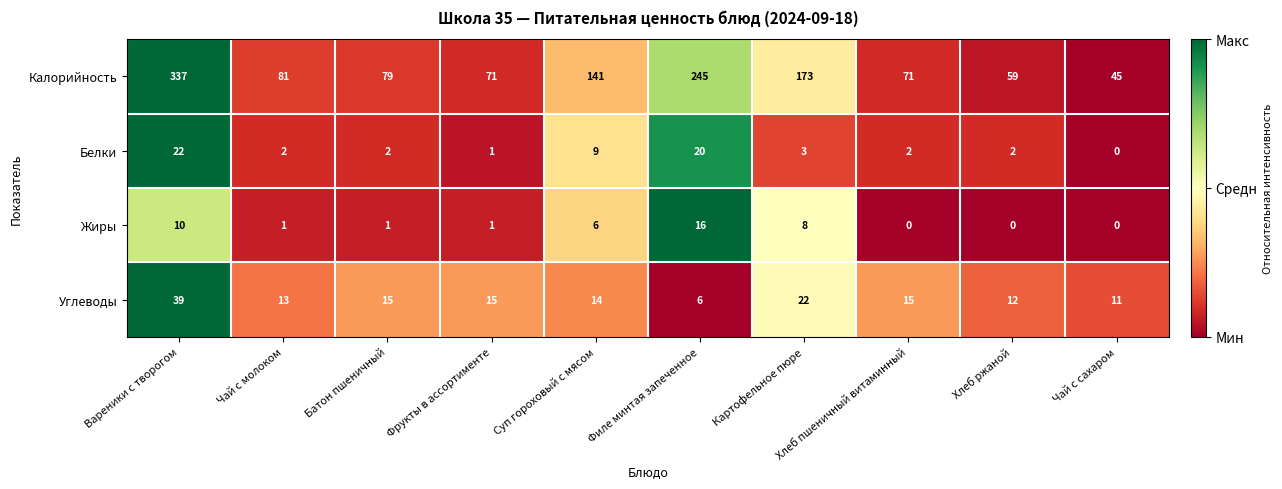

Which series changed the most between Фрукты в ассортименте and Суп гороховый с мясом?

Калорийность